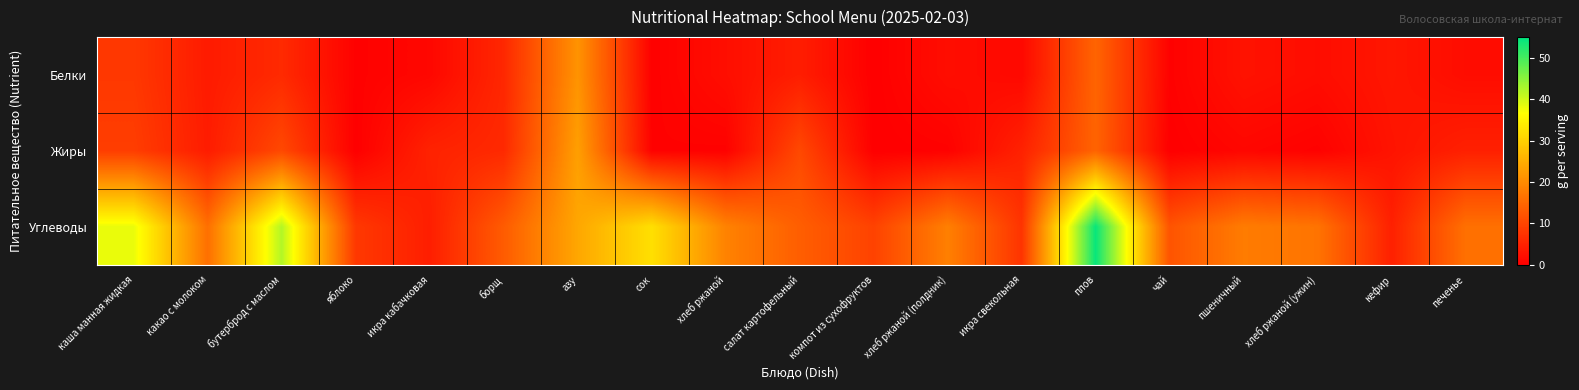

Reading left to right, list all the values displayed in this chart.

Белки: каша манная жидкая=8.1	какао с молоком=3.9	бутерброд с маслом=6.1	яблоко=0.3	икра кабачковая=1.1	борщ=5.7	азу=21.2	сок=0.2	хлеб ржаной=2.1	салат картофельный=4.3	компот из сухофруктов=0.0	хлеб ржаной (полдник)=2.0	икра свекольная=1.3	плов=14.5	чай=0.3	пшеничный=2.7	хлеб ржаной (ужин)=1.9	кефир=3.3	печенье=1.9
Жиры: каша манная жидкая=8.9	какао с молоком=4.1	бутерброд с маслом=10.5	яблоко=0.0	икра кабачковая=5.0	борщ=6.0	азу=22.9	сок=0.4	хлеб ржаной=0.3	салат картофельный=10.5	компот из сухофруктов=0.0	хлеб ржаной (полдник)=0.3	икра свекольная=4.9	плов=14.4	чай=0.0	пшеничный=1.0	хлеб ржаной (ужин)=0.3	кефир=2.9	печенье=4.7
Углеводы: каша манная жидкая=38.2	какао с молоком=16.1	бутерброд с маслом=42.1	яблоко=8.2	икра кабачковая=4.4	борщ=13.2	азу=24.0	сок=32.2	хлеб ржаной=18.8	салат картофельный=13.6	компот из сухофруктов=9.6	хлеб ржаной (полдник)=18.4	икра свекольная=7.5	плов=54.4	чай=12.1	пшеничный=17.9	хлеб ржаной (ужин)=16.7	кефир=4.7	печенье=16.2